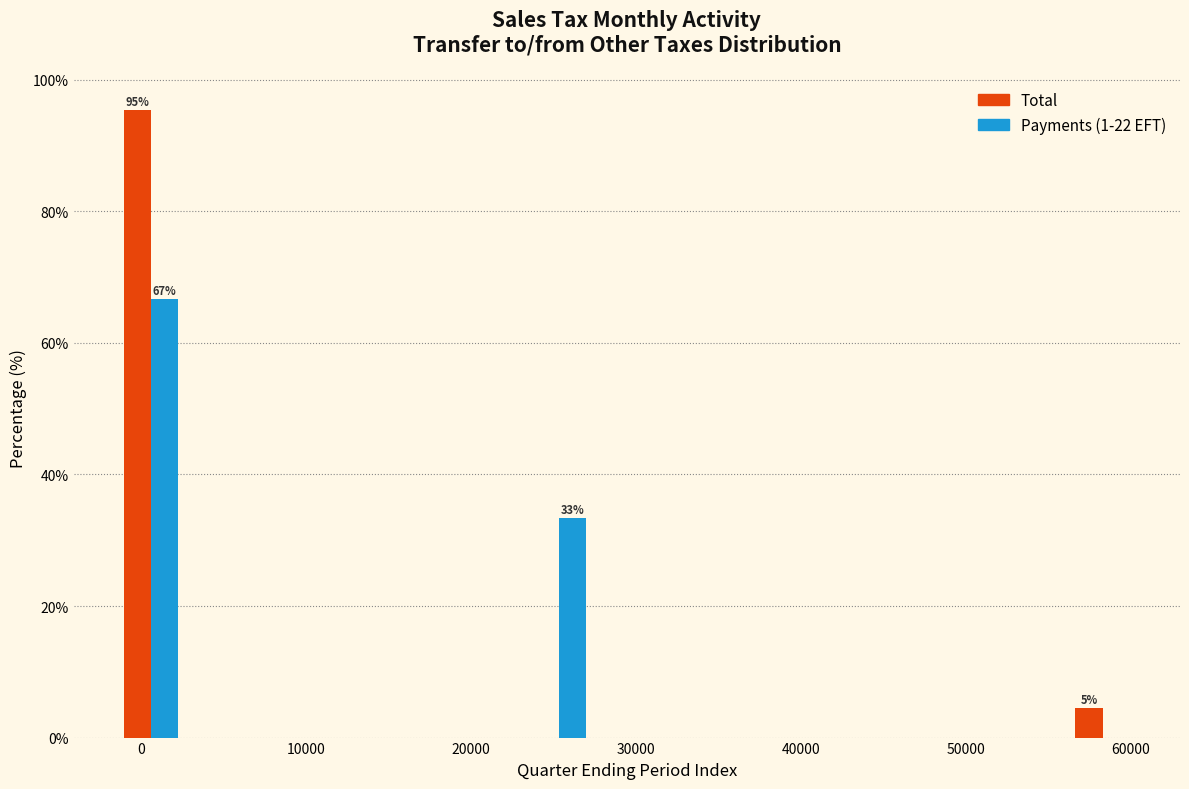

In the Total series, which range on the x-axis has the tallest bar?

-1000 to 3000